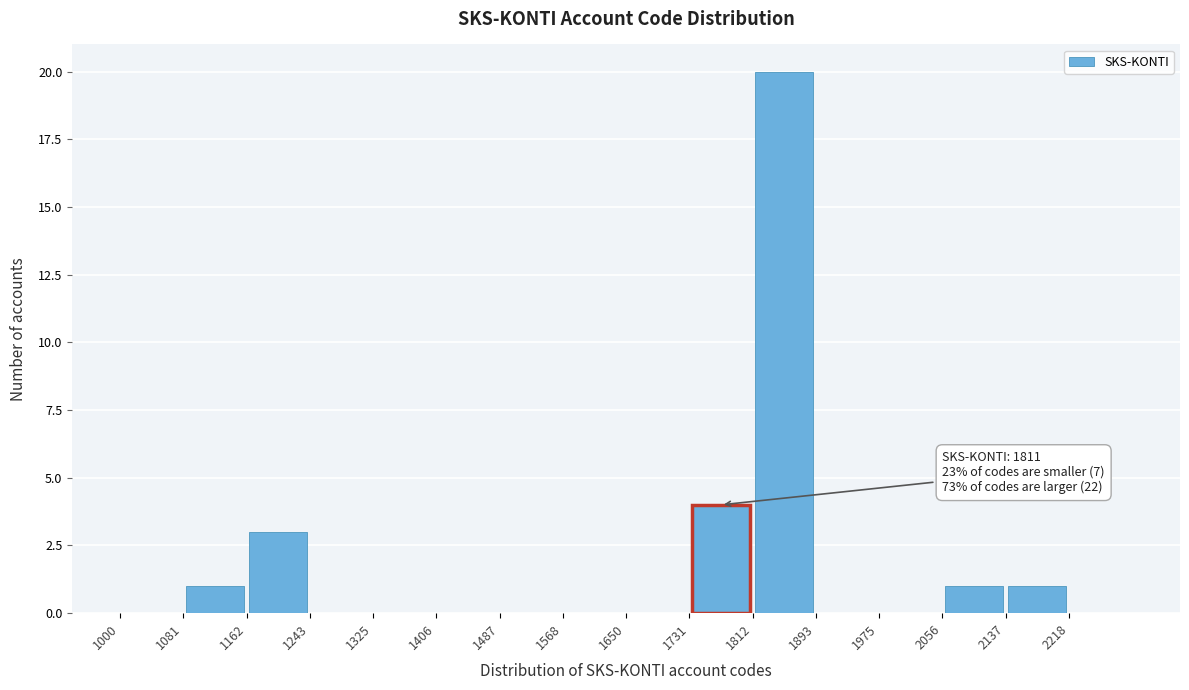

Over which range of the x-axis is the bar tallest?

1810 to 1890